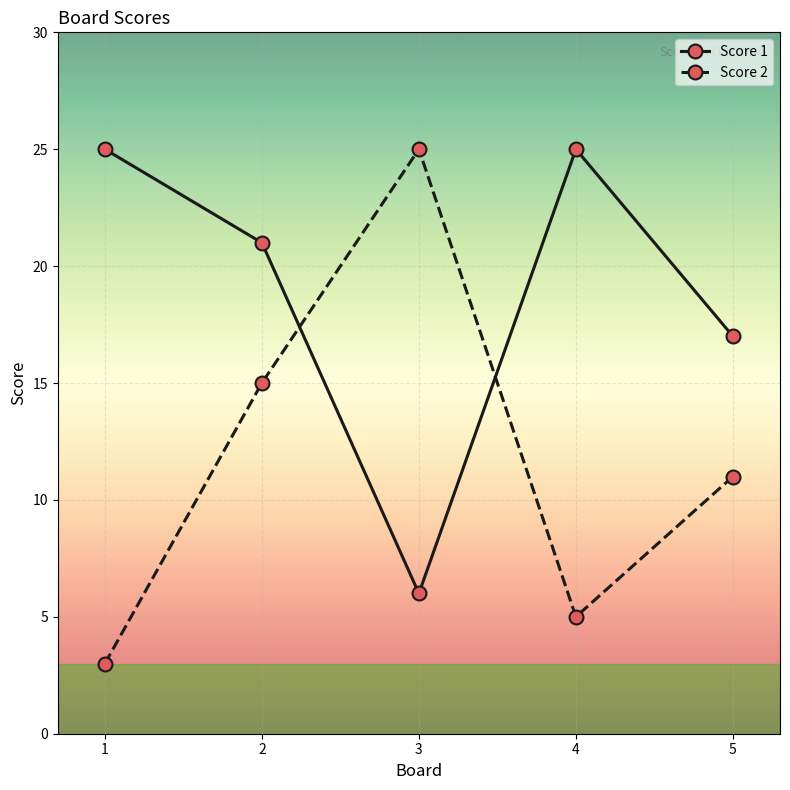

Which series has the largest total across all categories?

Score 1